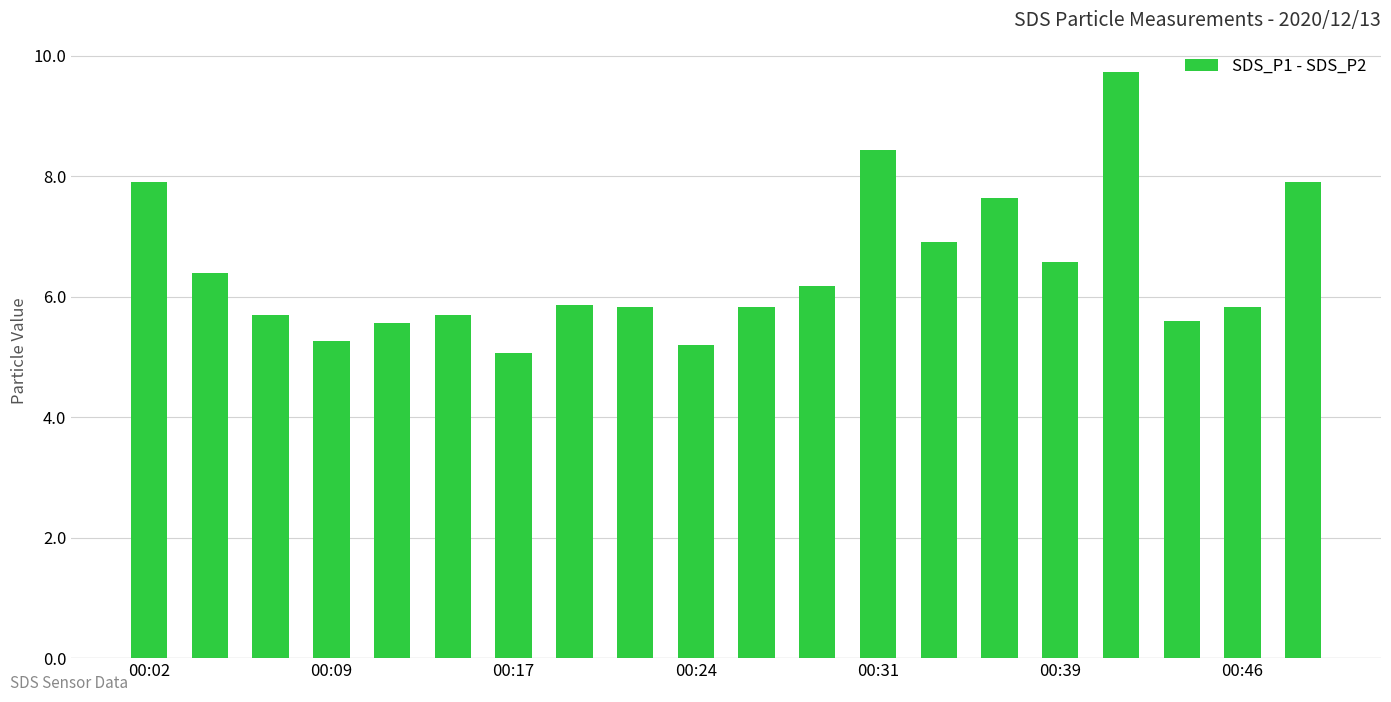

What is the sum of all values?

129.1